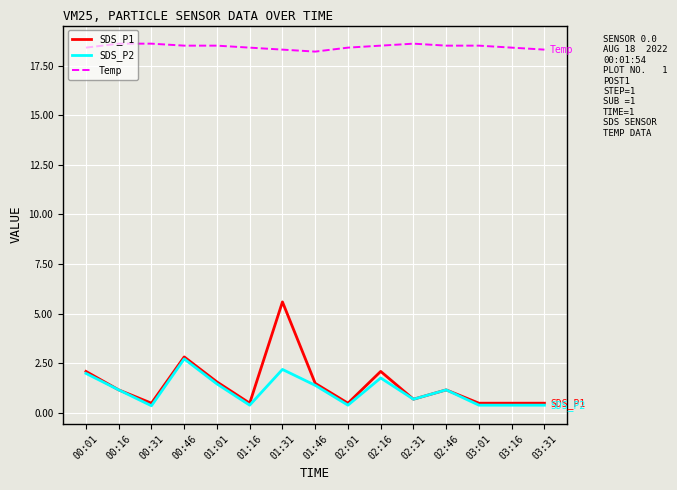

What is the spread (max minus min) of values at 00:01?

16.4